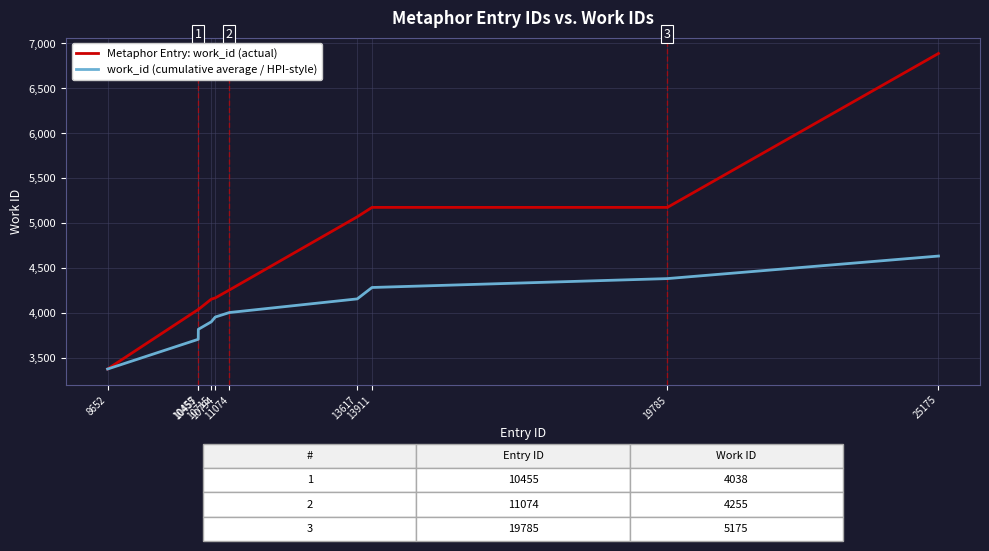

Rank the series by their average value, from highest to lowest.

Metaphor Entry: work_id (actual), work_id (cumulative average / HPI-style)